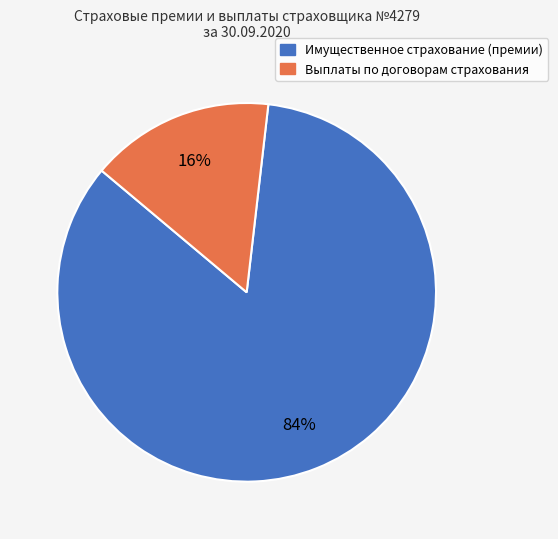

To the nearest percent, what is the average slice percentage?

50%